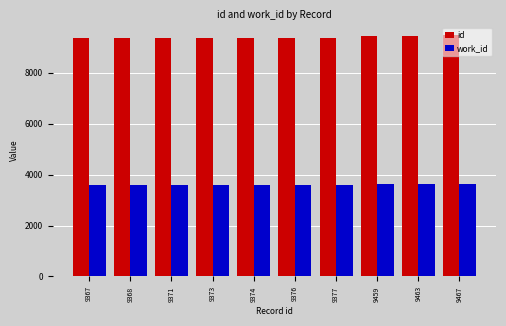

What is the average value of the work_id series?

3619